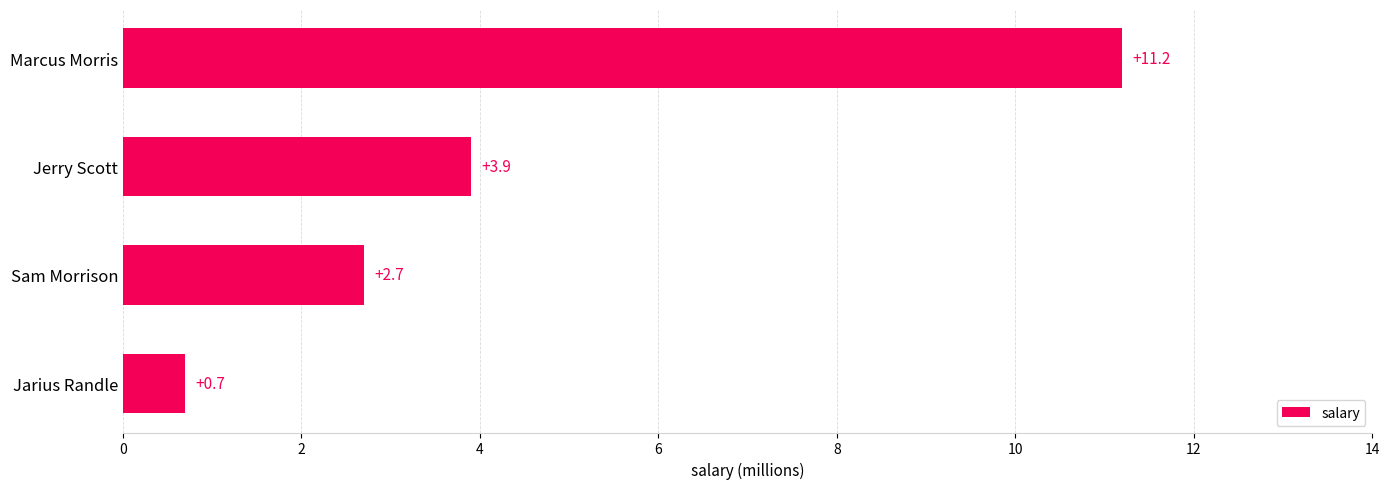

Reading top to bottom, what are all the values shown in this chart?

Marcus Morris=11.2	Jerry Scott=3.9	Sam Morrison=2.7	Jarius Randle=0.7